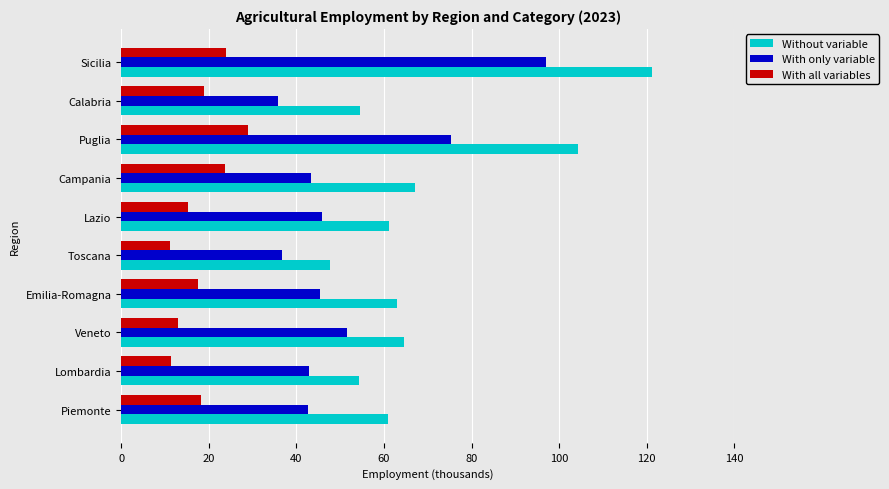

What is the total value across all series at Lombardia?

108.6